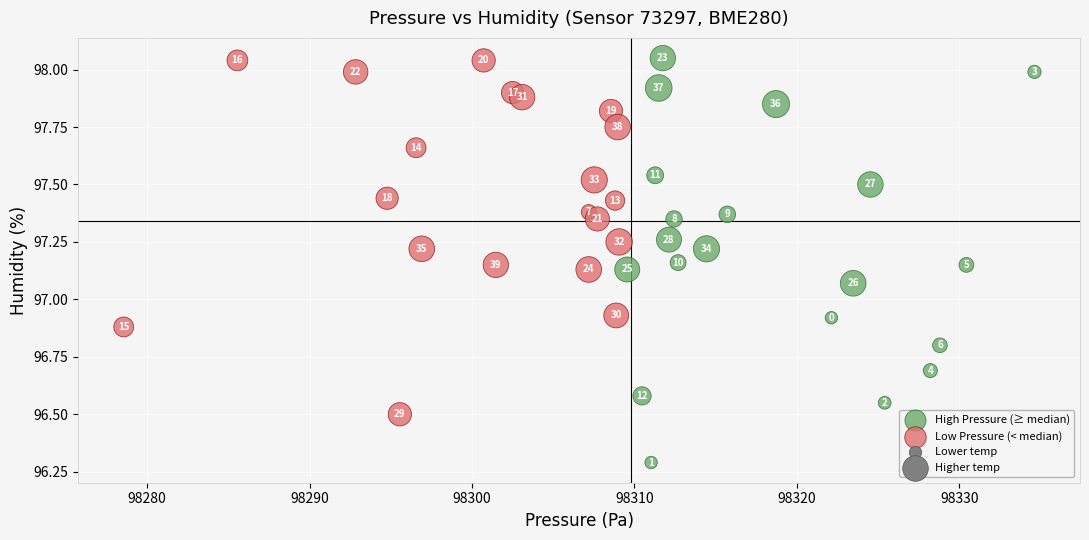

Which series reaches the maximum Y coordinate?

High Pressure (≥ median)